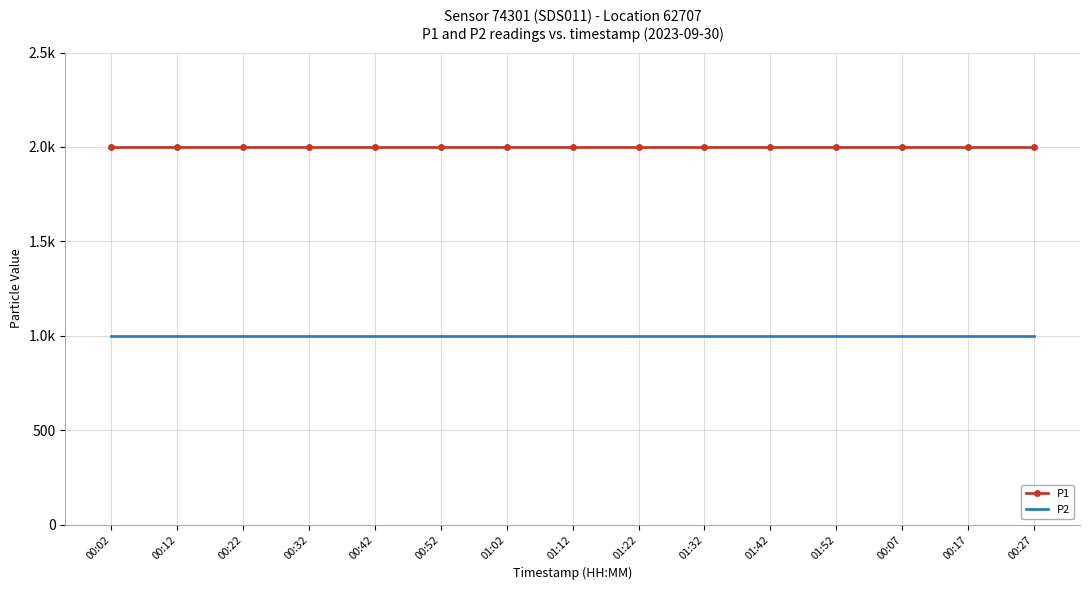

Which has a higher value, 00:17 or 01:32?

00:17